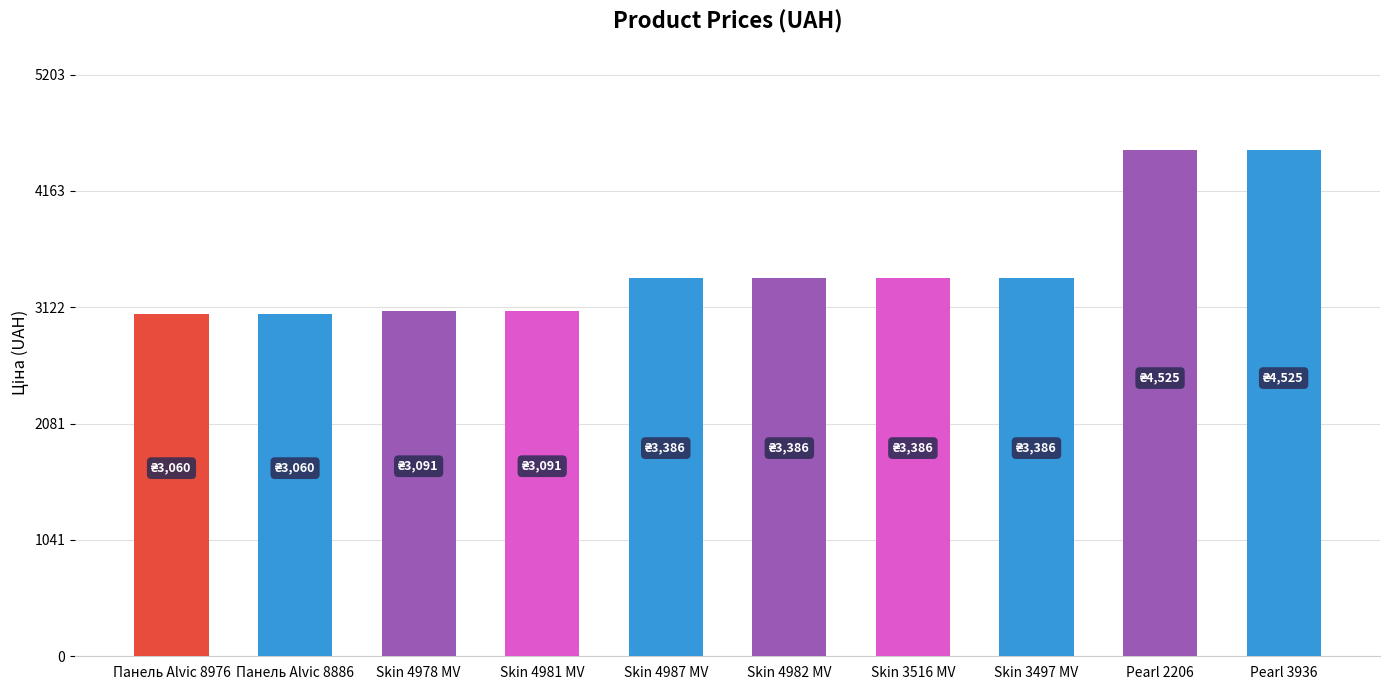

What is the minimum value shown in the chart?

3059.7